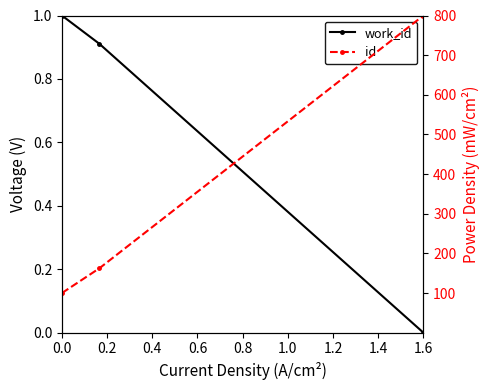

Reading right to left, list all the values displayed in this chart.

work_id: 0.0	0.9	1.0
id: 800.0	162.4	100.0